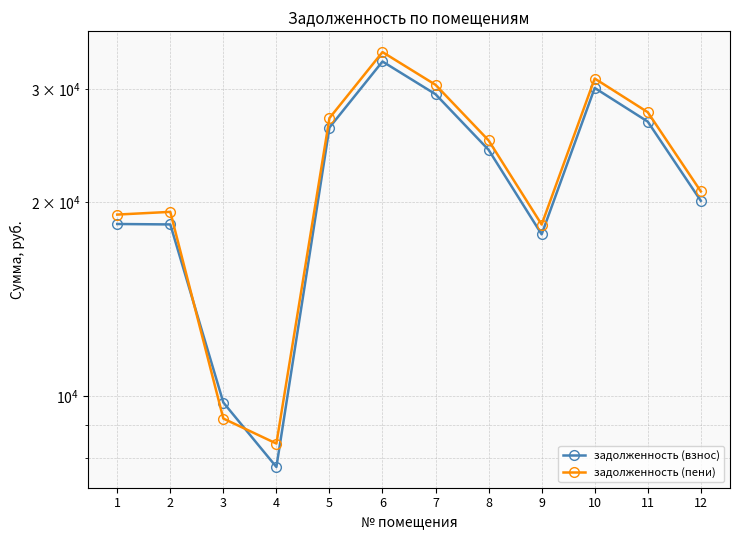

At which category is the sum across all series the highest?

6